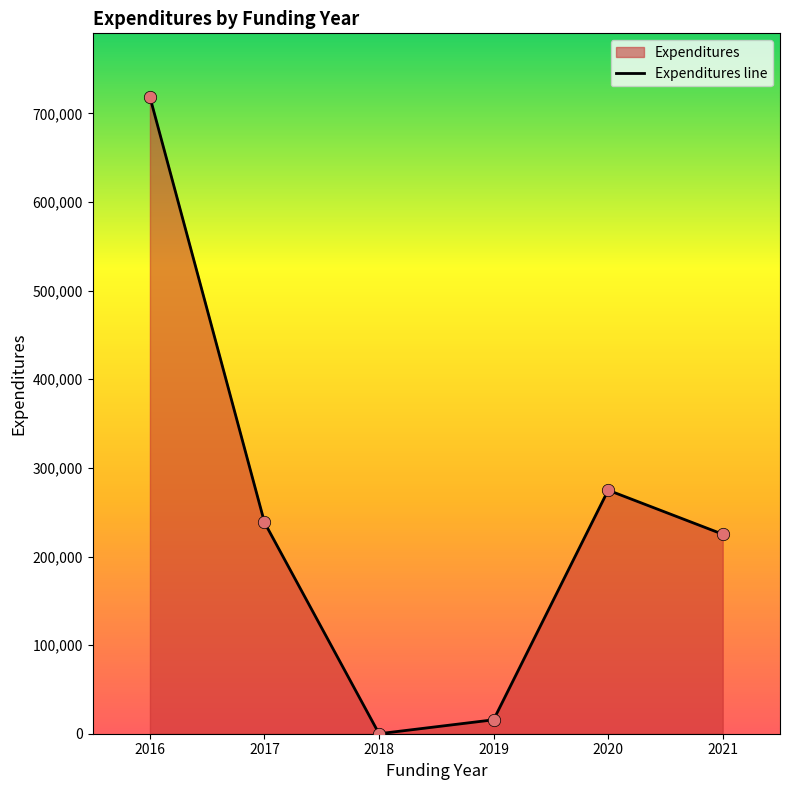

What is the change in value from 2018 to 2020?

+274845